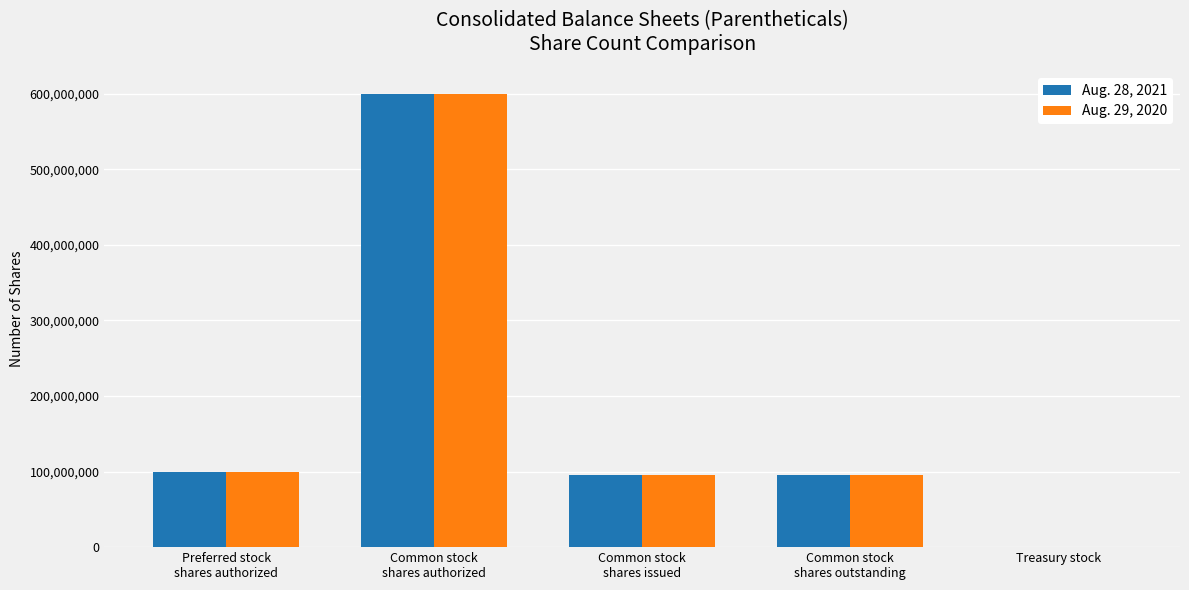

Are the bars grouped side by side (vs. stacked)?

Yes